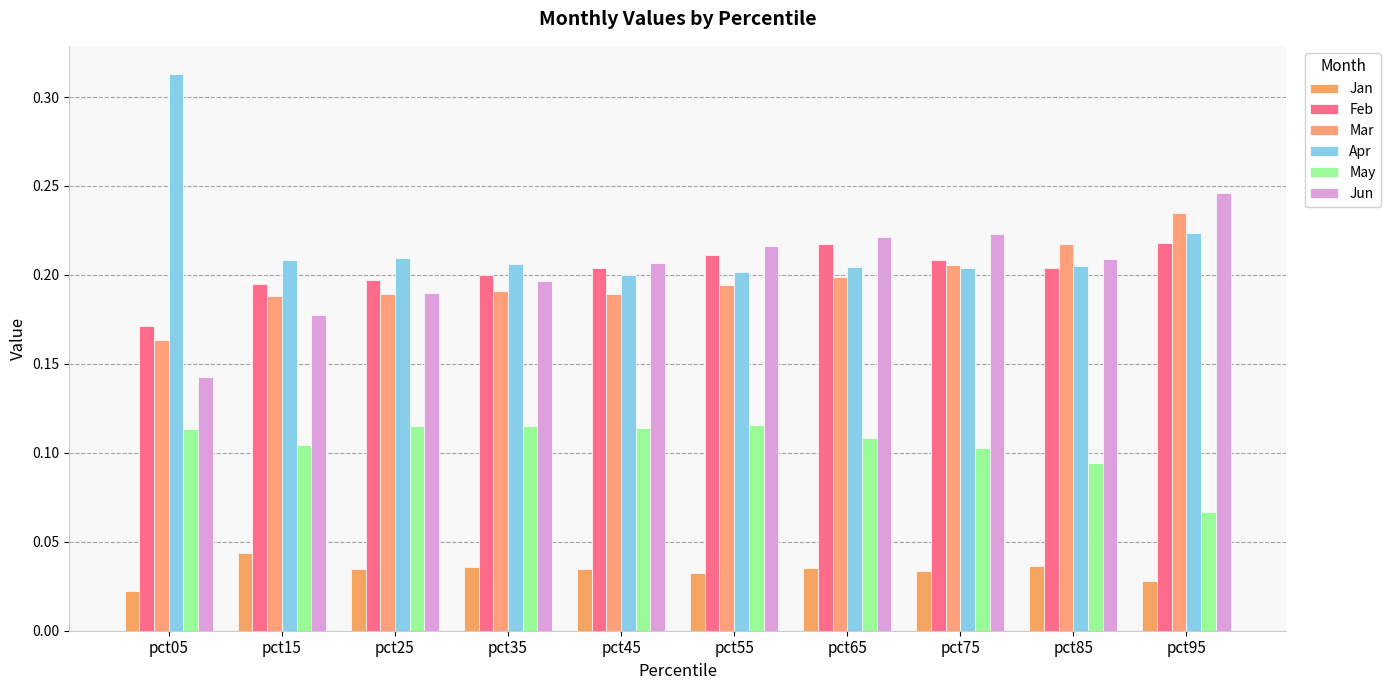

What is the value of the Feb bar at the 1st from the left?

0.2